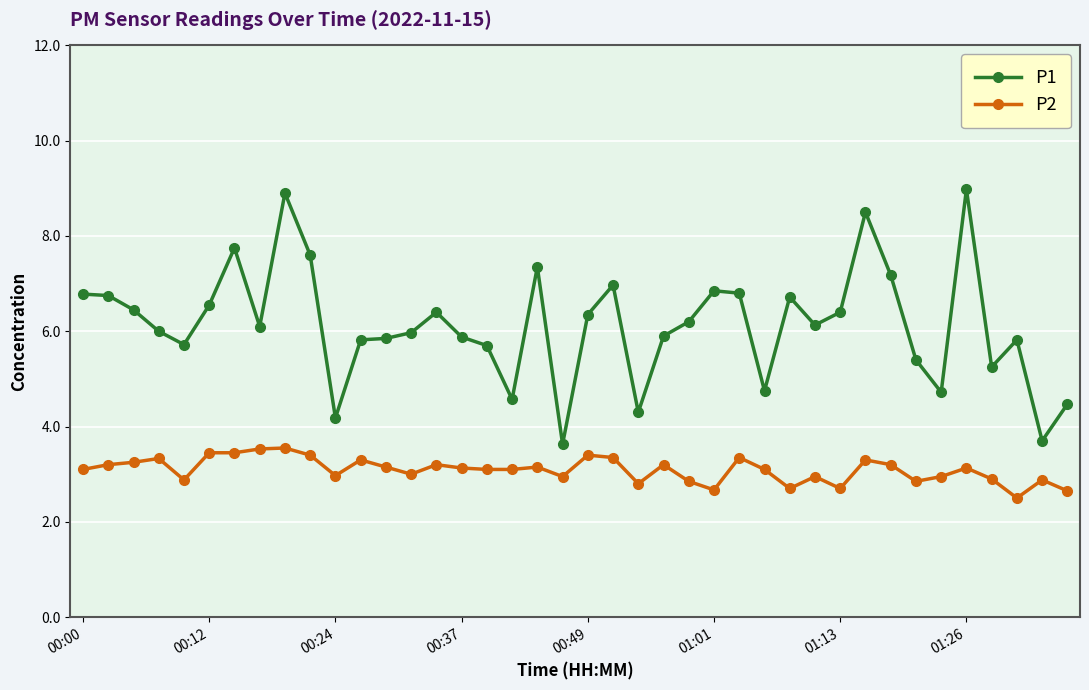

Which series has the largest range (max minus min)?

P1